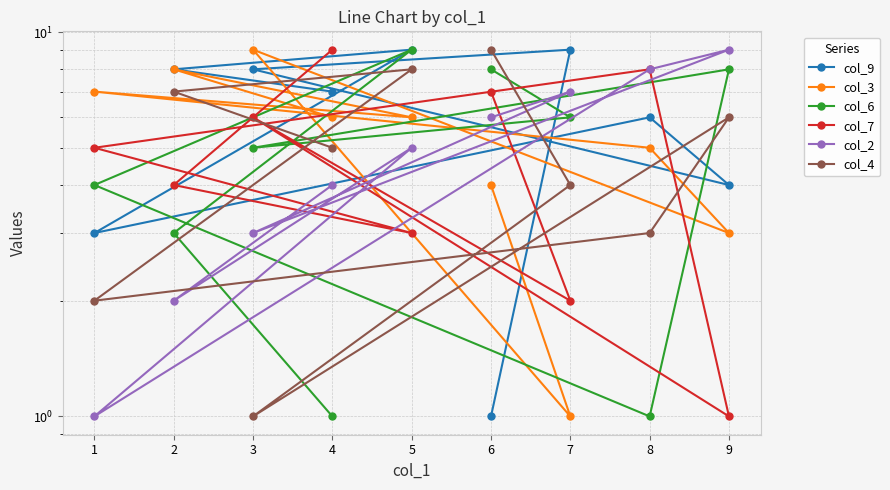

How many intersections are there between col_4 and col_6?

4